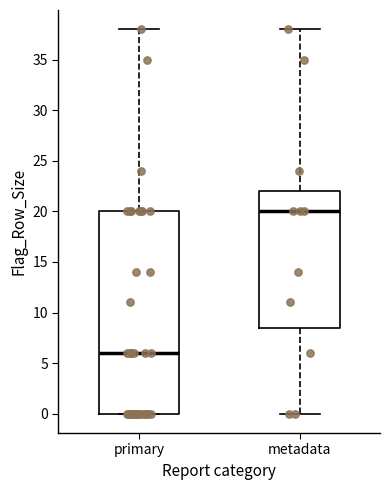

Reading left to right, transcribe this box plot: for each box, give where its median line is, the range the box spans, and where its two whiskers end, as read against the y-axis. The values are not printed on the chart, so give them approximately, as read against the axis.

primary: median 6.0, box 0.0 to 20.0, whiskers 0.0 to 38.0
metadata: median 20.0, box 8.5 to 22.0, whiskers 0.0 to 38.0